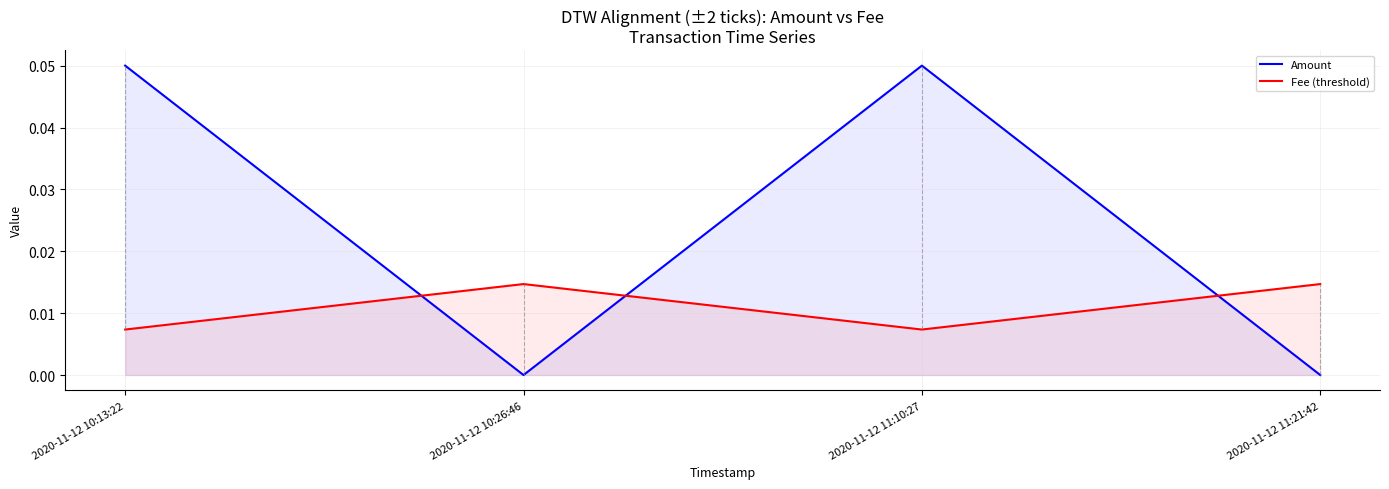

Reading left to right, extract all data points from this chart.

Amount: 0.1	0.0	0.1	0.0
Fee (threshold): 0.0	0.0	0.0	0.0